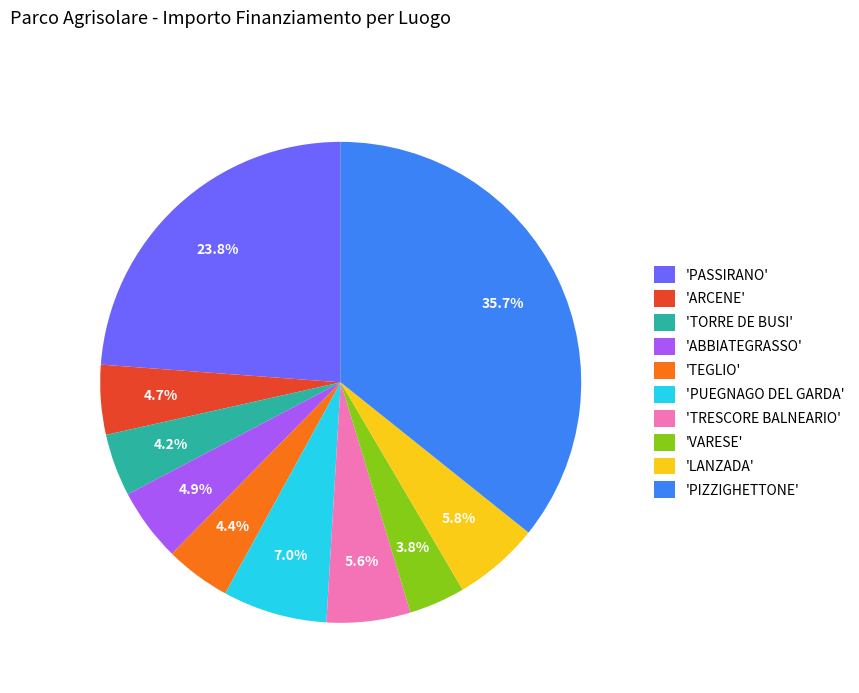

To the nearest percent, what is the difference between the largest and smallest slice percentages?

32%